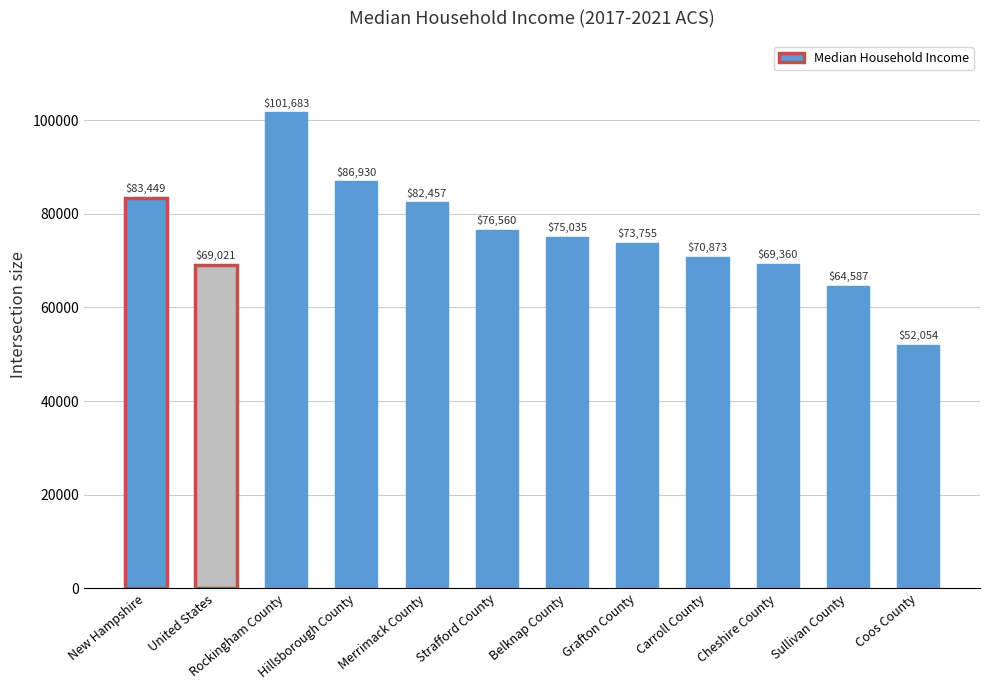

What is the label of the 10th bar from the right?

Rockingham County